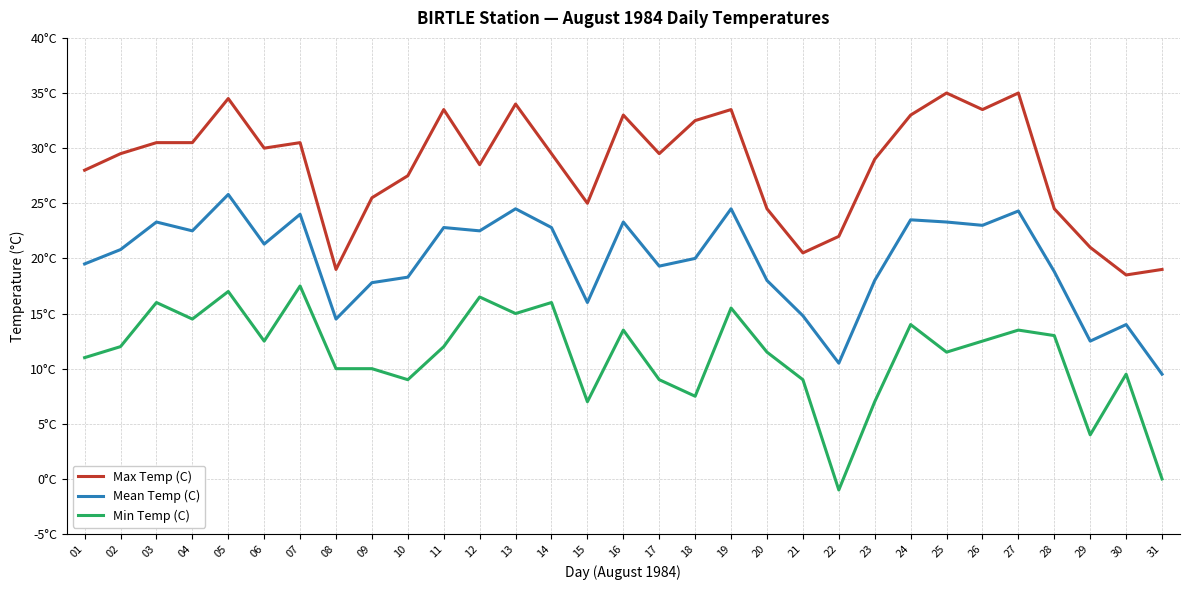

Which category has the highest value in the Mean Temp (C) series?

05